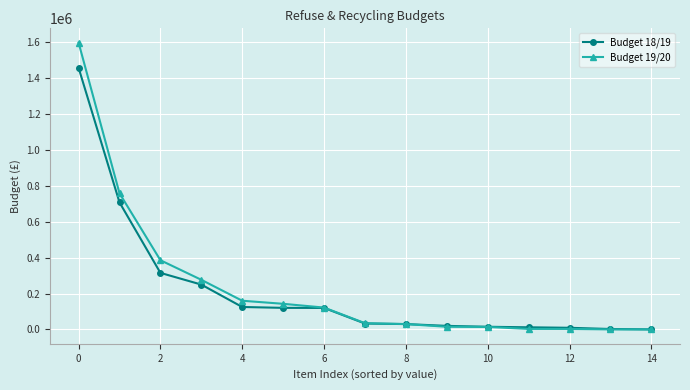

How many categories are shown in the chart?

15